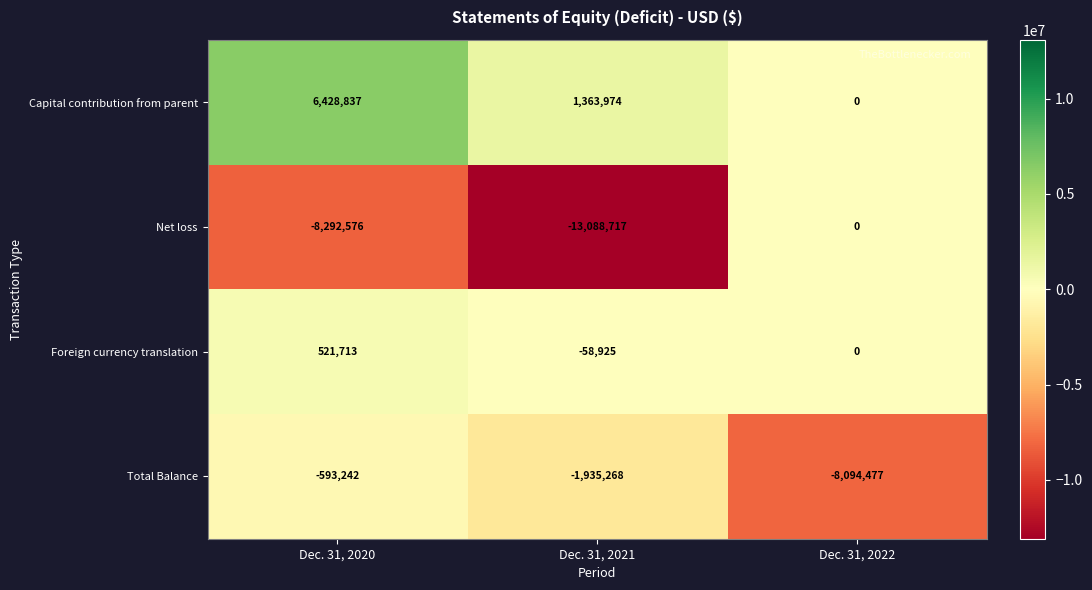

What is the sum of the Capital contribution from parent values at Dec. 31, 2021 and Dec. 31, 2022?

1363974